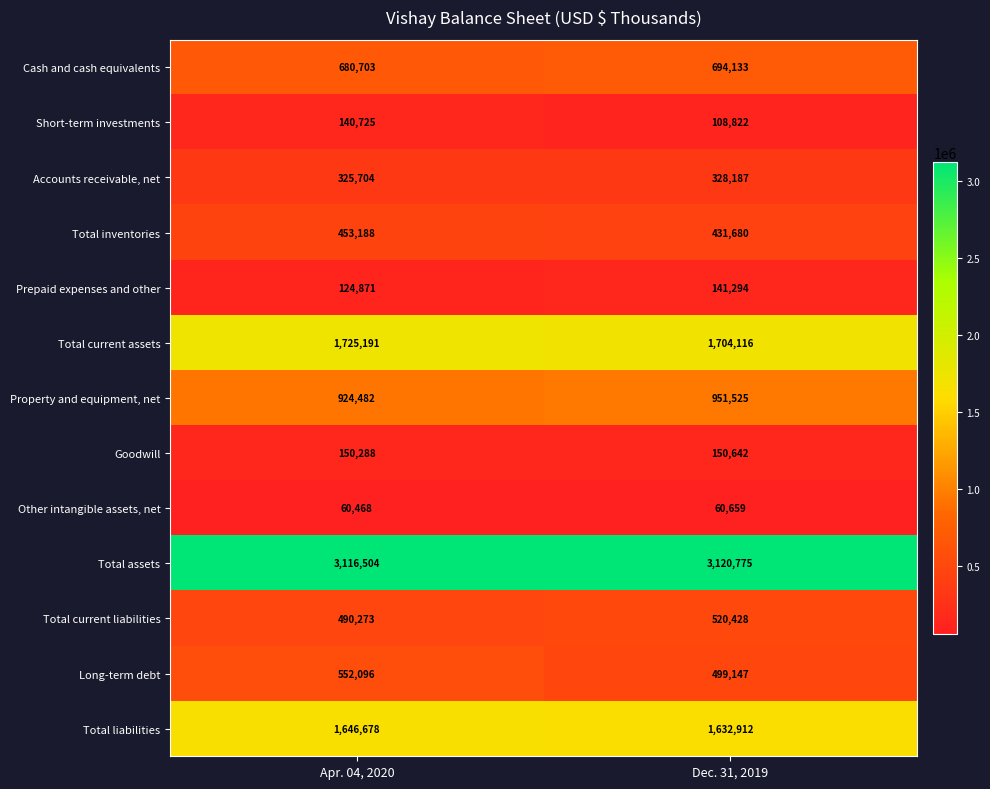

What is the difference between the highest and lowest values at Dec. 31, 2019?

3060116